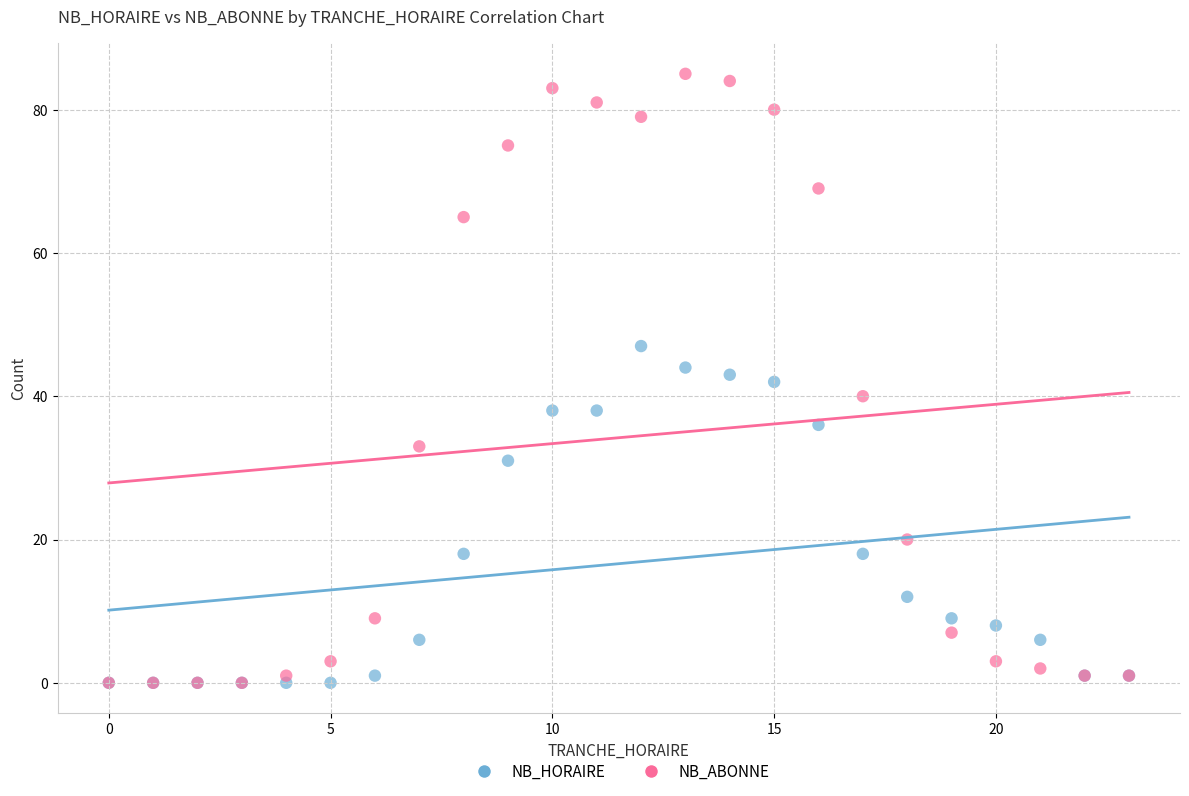

In the NB_HORAIRE series, what Y value is closest to 23?

18